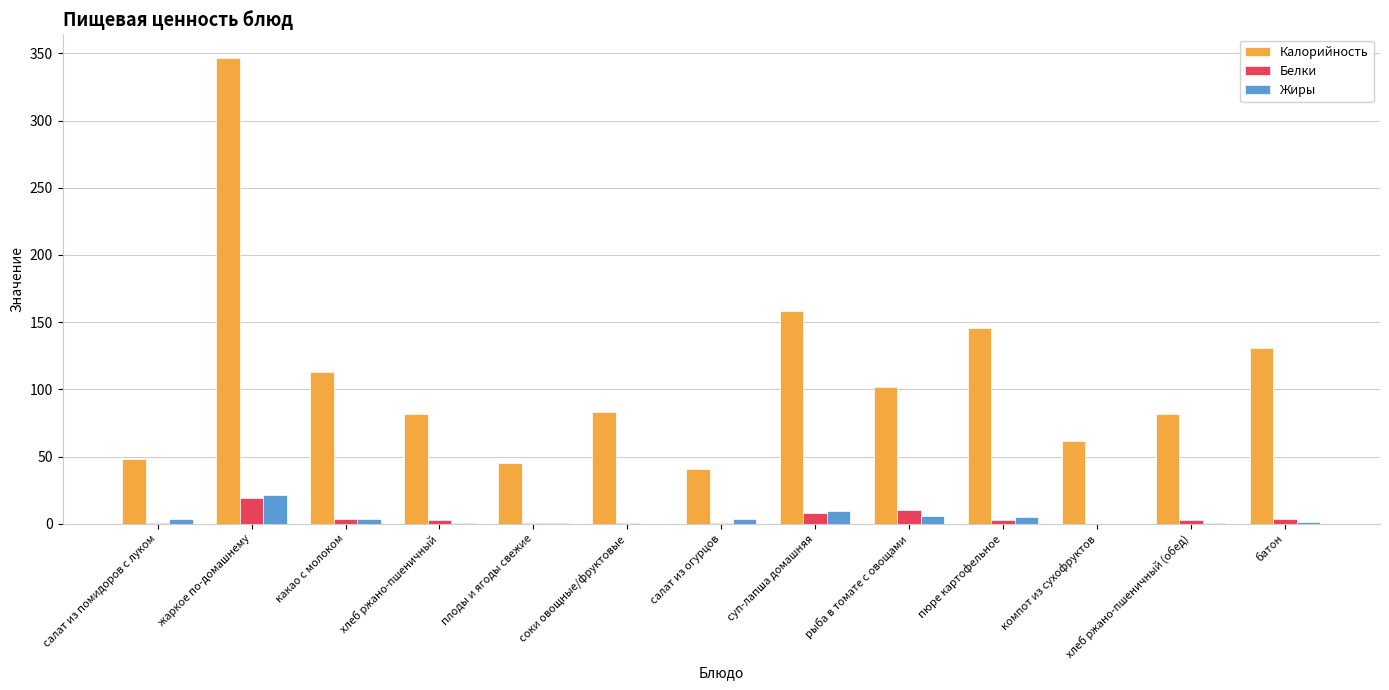

What is the sum of all Жиры values?

55.0